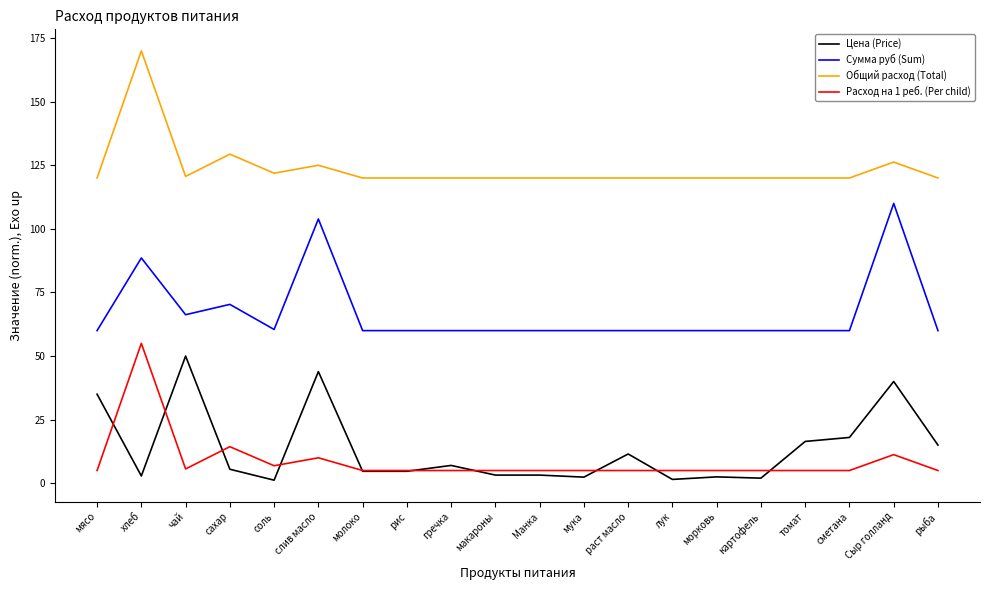

Which series has the largest total across all categories?

Общий расход (Total)